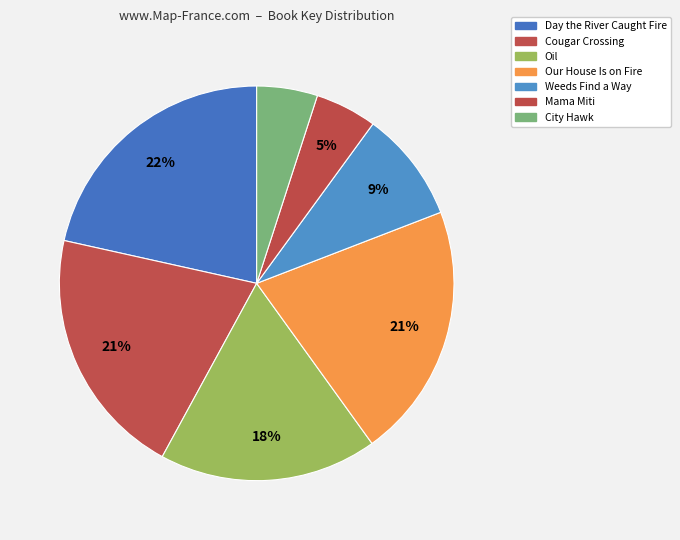

Is Day the River Caught Fire the majority of the pie?

No